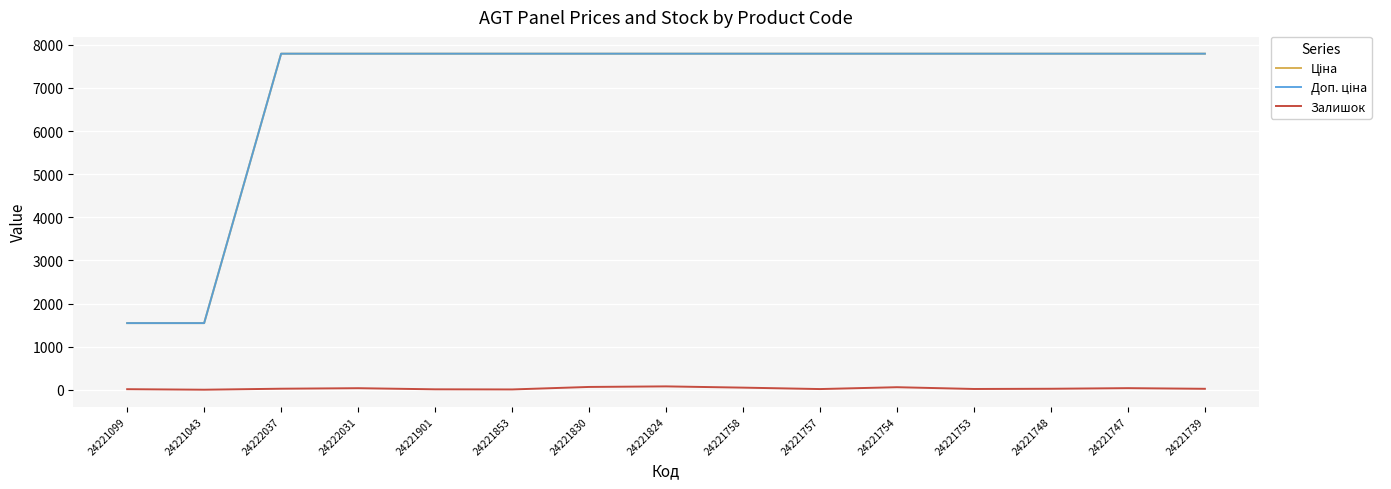

How many lines are shown in the chart?

3